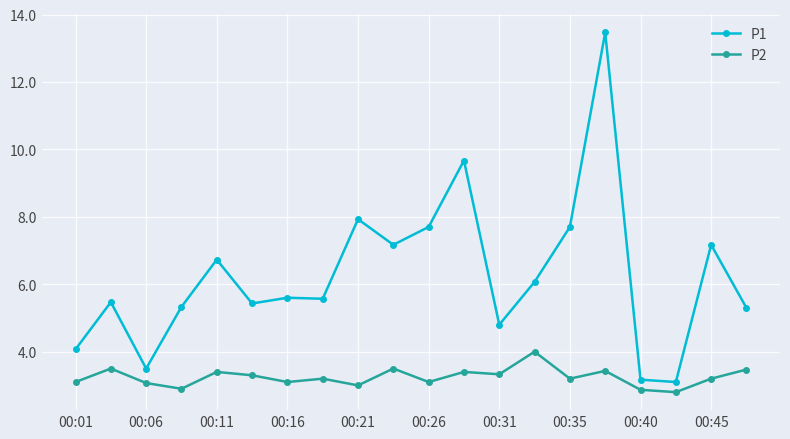

What are all the series names shown in the legend?

P1, P2